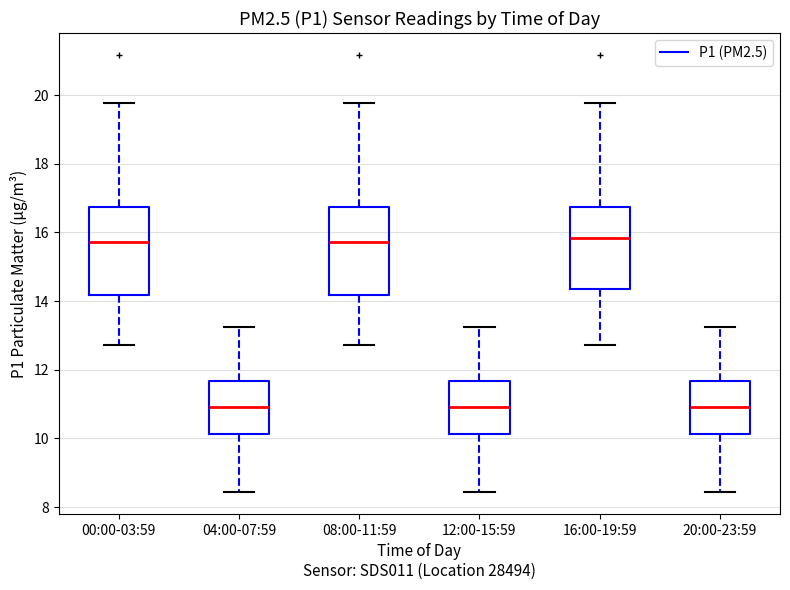

Reading left to right, read every box against the y-axis: the position of its median line, the range the box covers, and the ends of its whiskers. The values are not printed on the chart, so give them approximately, as read against the axis.

00:00-03:59: median 15.8, box 14.2 to 16.8, whiskers 12.8 to 19.8
04:00-07:59: median 11.0, box 10.2 to 11.6, whiskers 8.4 to 13.2
08:00-11:59: median 15.8, box 14.2 to 16.8, whiskers 12.8 to 19.8
12:00-15:59: median 11.0, box 10.2 to 11.6, whiskers 8.4 to 13.2
16:00-19:59: median 15.8, box 14.4 to 16.8, whiskers 12.8 to 19.8
20:00-23:59: median 11.0, box 10.2 to 11.6, whiskers 8.4 to 13.2